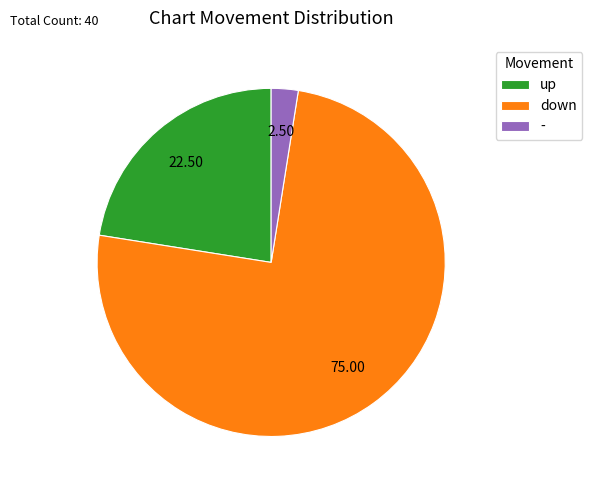

Is the sum of - and down greater than half?

Yes